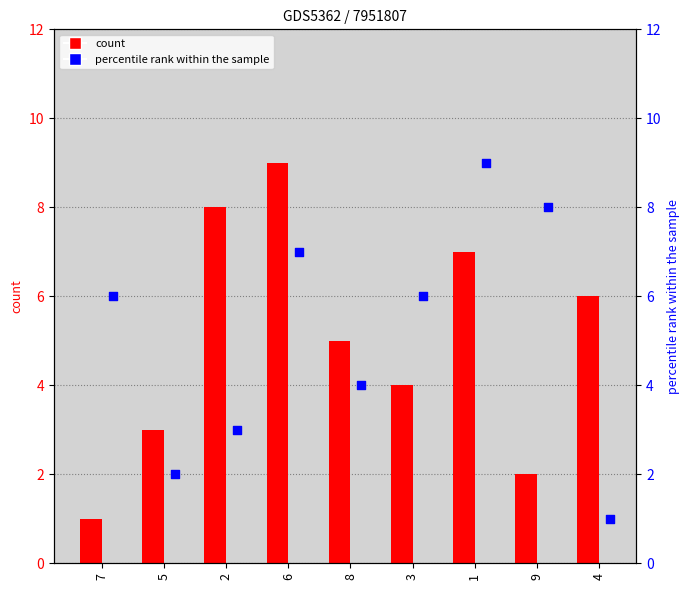

Is the value of col_2 at 8 greater than the value of col_5 at 8?

Yes